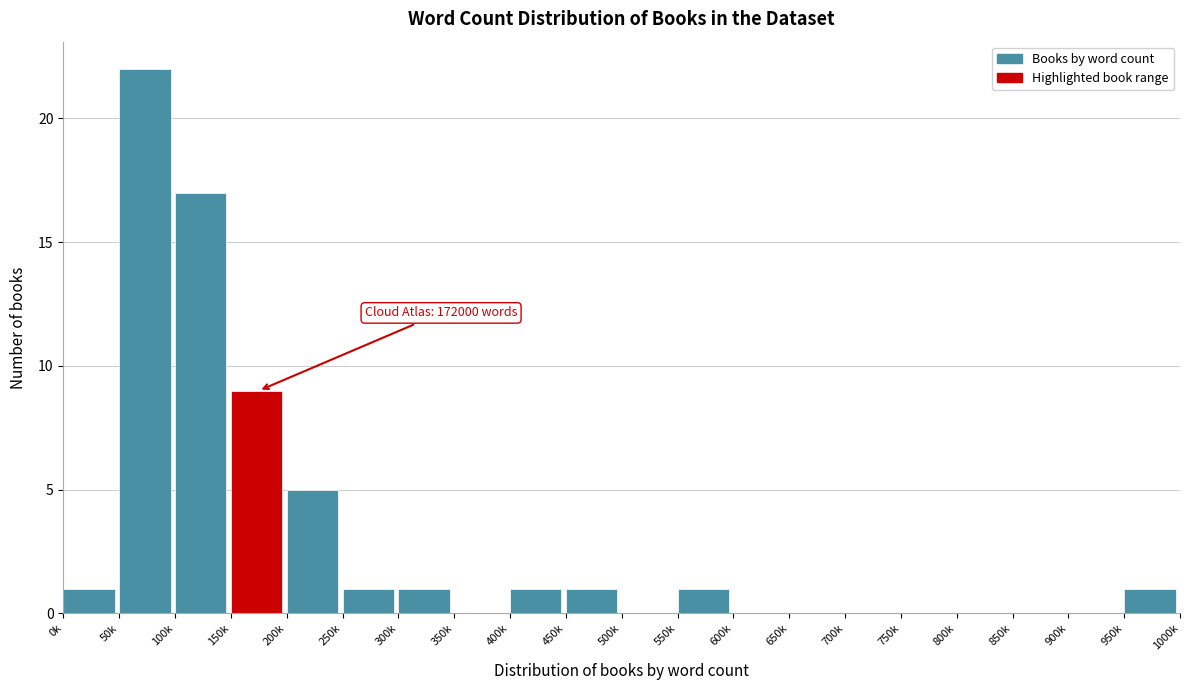

Reading left to right, extract all data points from this chart.

0k=1	50k=22	100k=17	150k=9	200k=5	250k=1	300k=1	350k=0	400k=1	450k=1	500k=0	550k=1	600k=0	650k=0	700k=0	750k=0	800k=0	850k=0	900k=0	950k=1